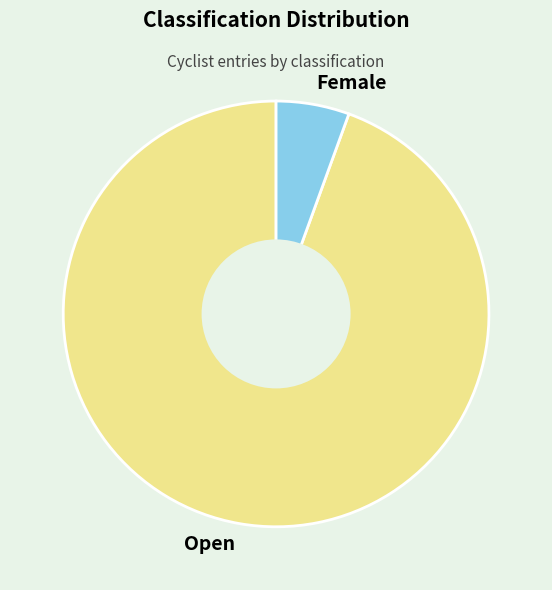

Is the sum of Female and Open greater than half?

Yes